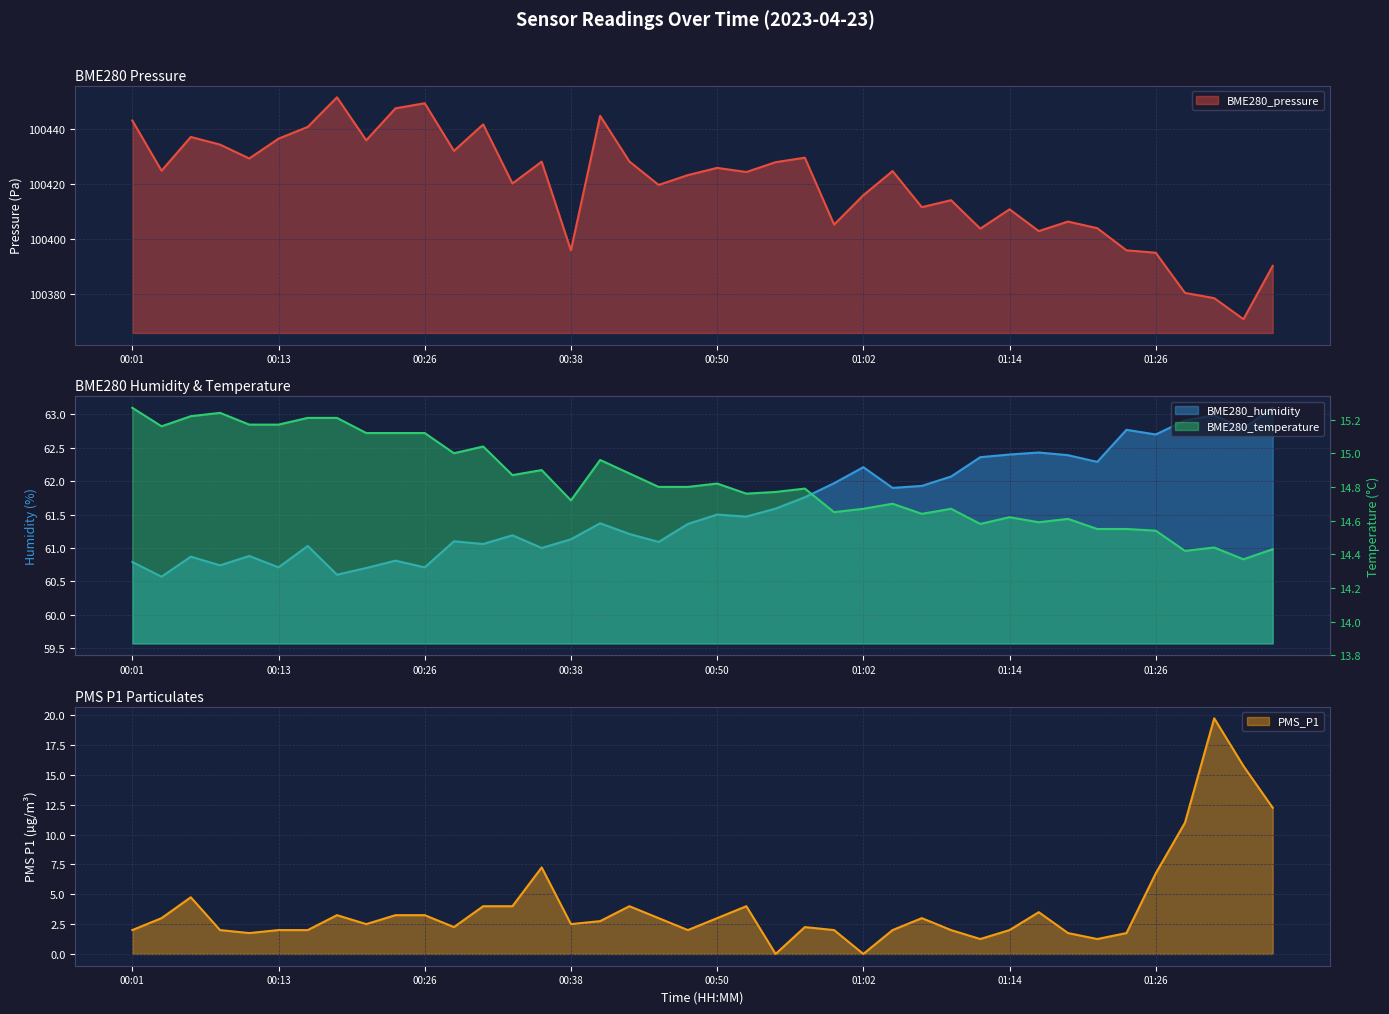

What are all the series names shown in the legend?

BME280_pressure, BME280_humidity, BME280_temperature, PMS_P1